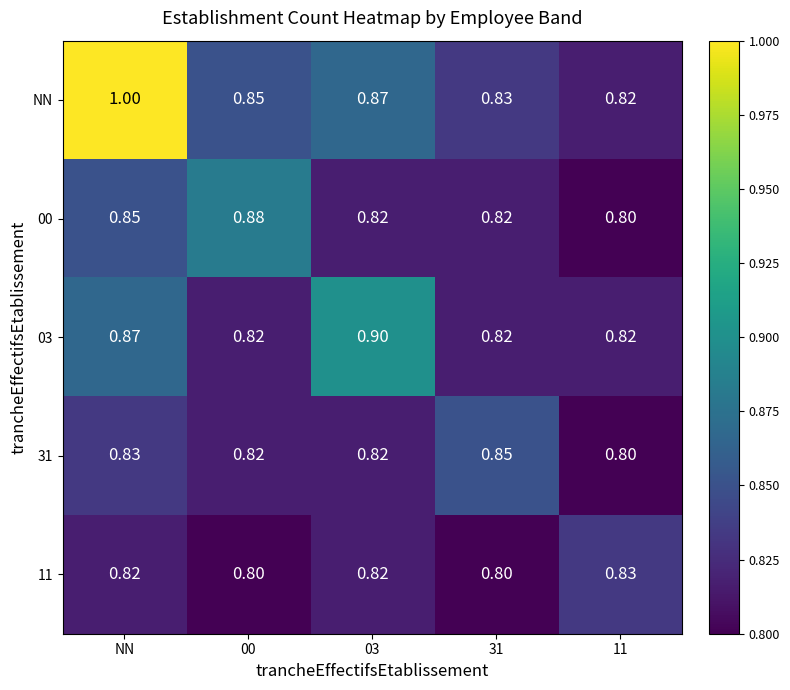

Rank the series by their maximum value, from highest to lowest.

NN, 03, 00, 31, 11